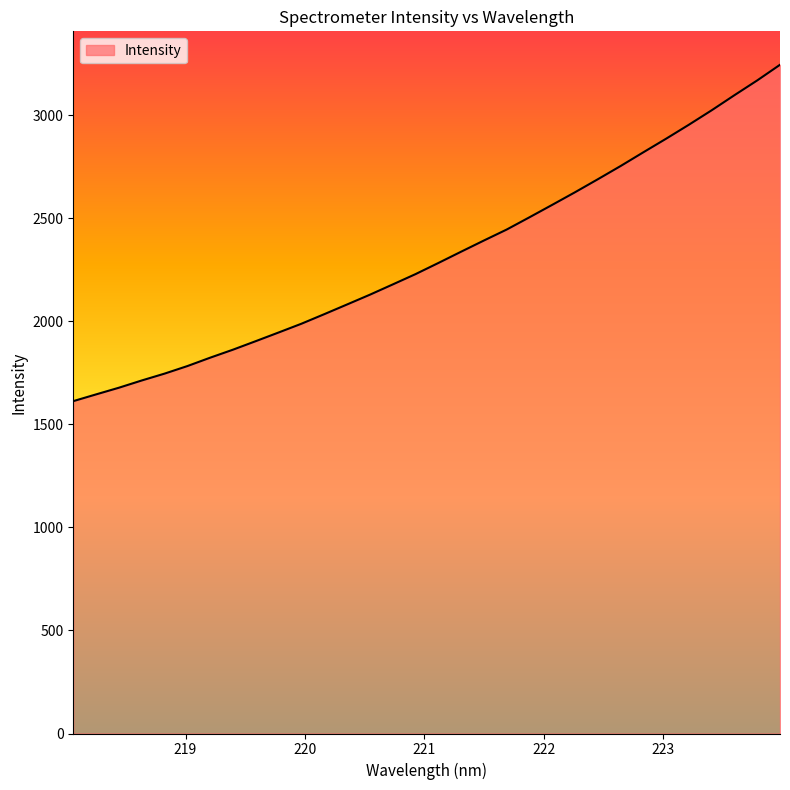

What is the smallest value displayed?

1613.3